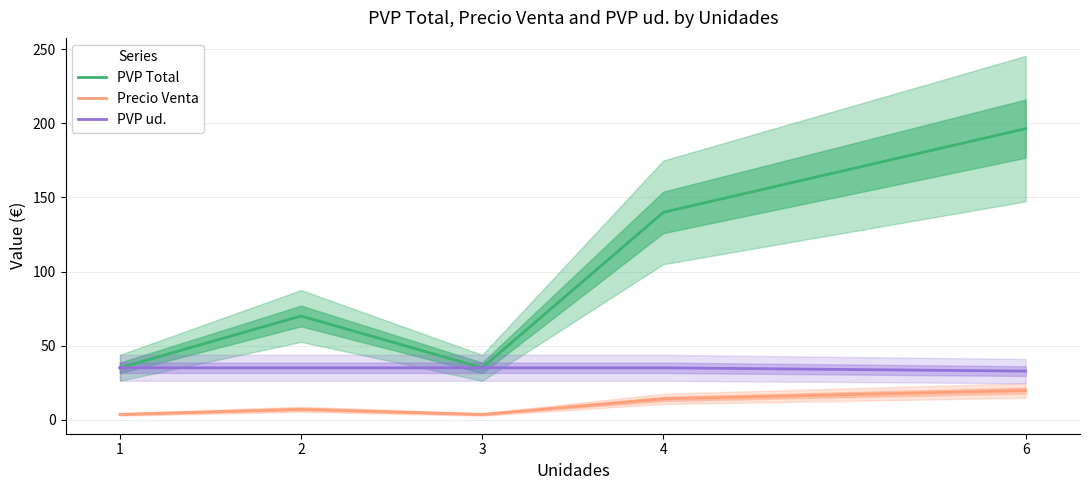

At which category does the chart reach its minimum across all series?

1